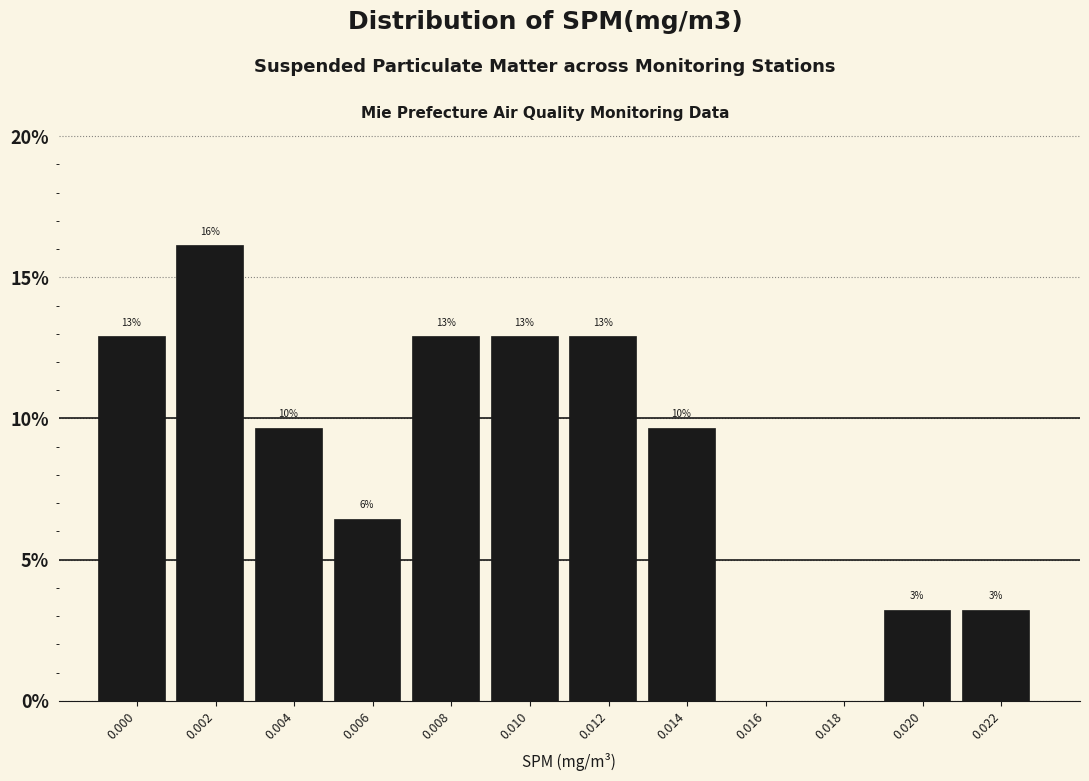

Are the bars horizontal?

No